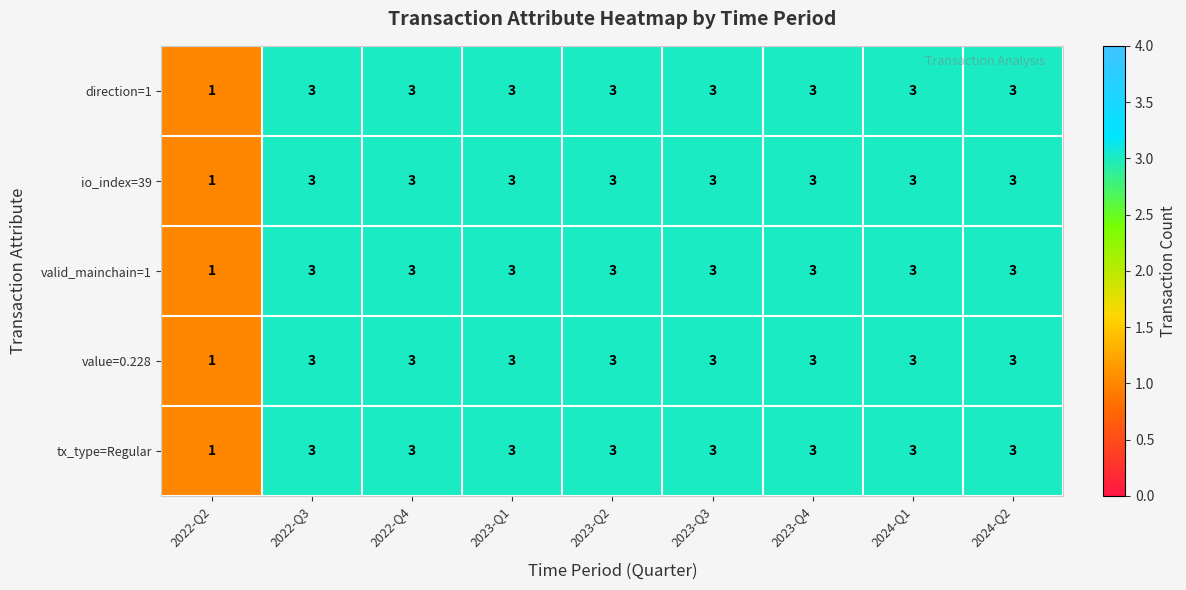

Count the number of categories in the chart.

9